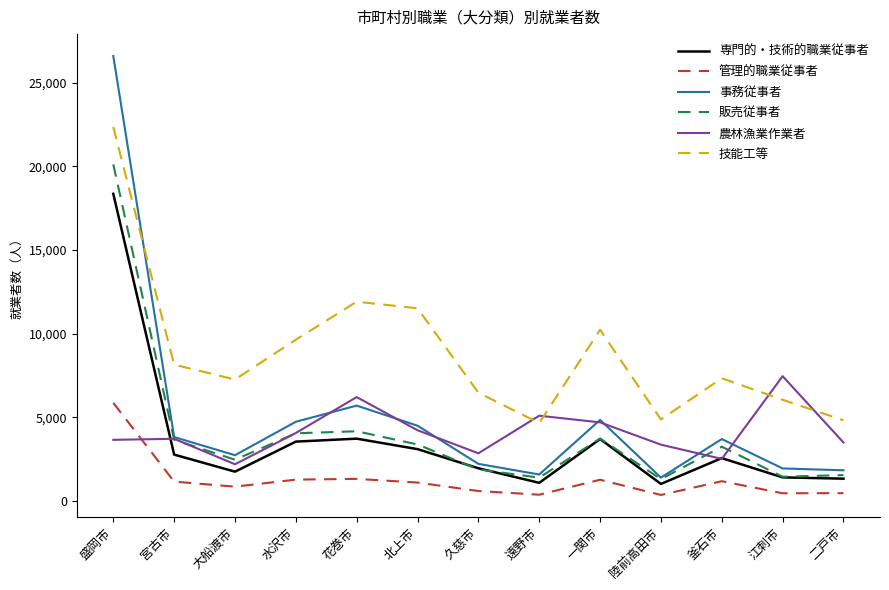

Where is the first local minimum for 販売従事者?

大船渡市